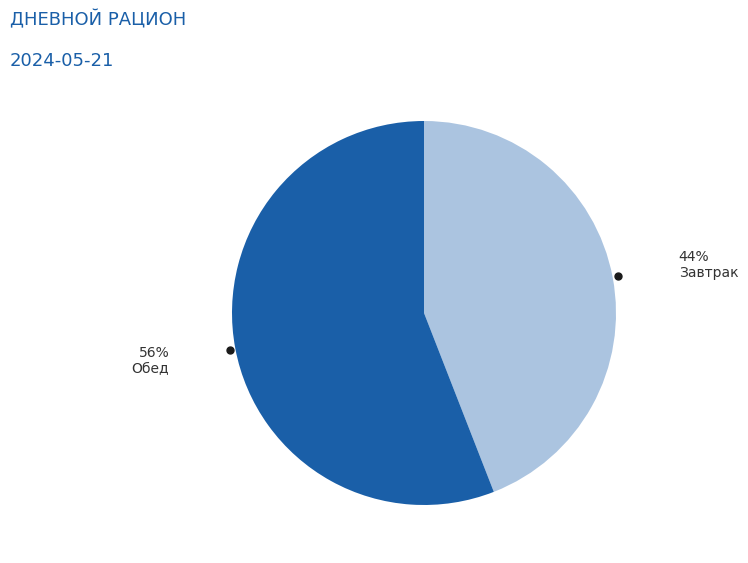

Is there any slice that represents more than half of the pie?

Yes